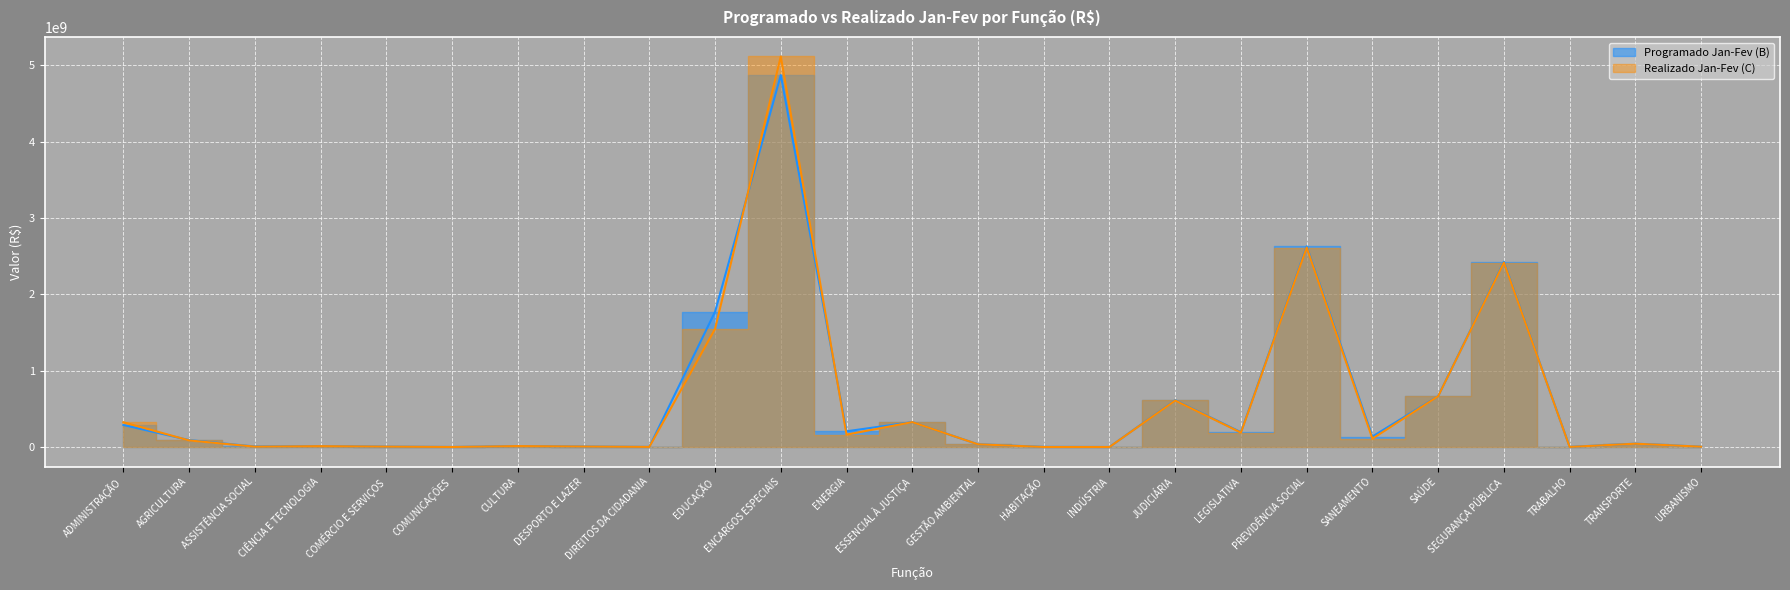

At which category is the sum across all series the highest?

ENCARGOS ESPECIAIS